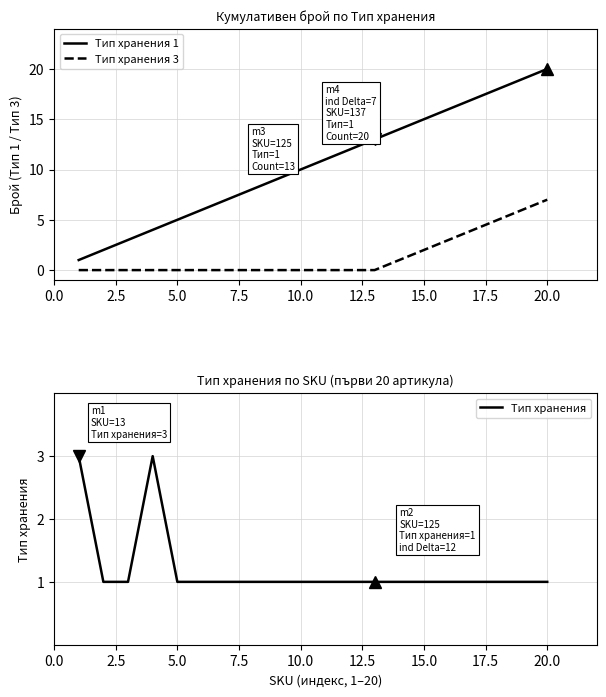

True or false: Тип хранения 3 and Тип хранения 1 cross at least once.

False